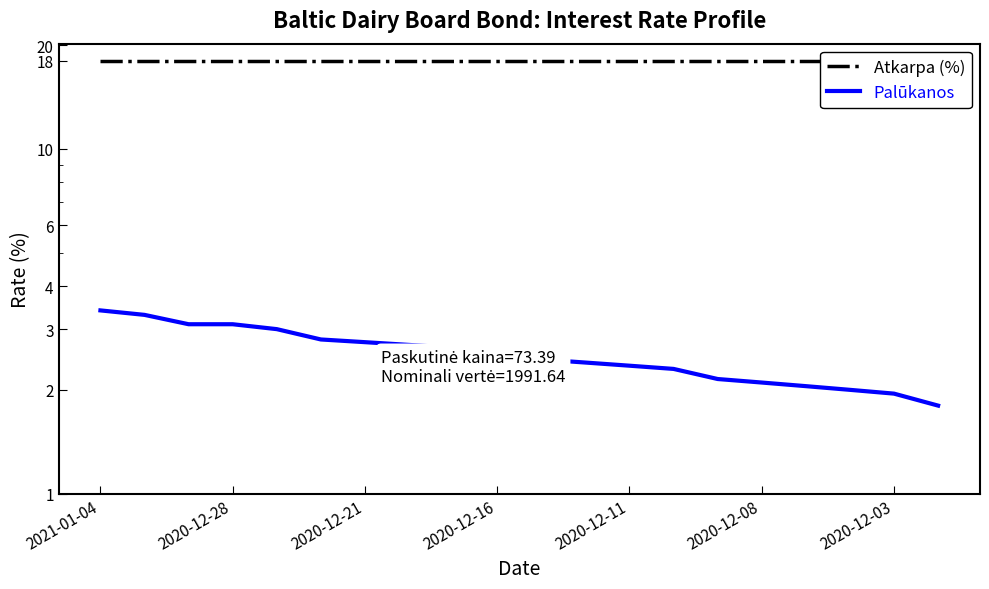

What is the difference between the Palūkanos values at 7 and 10?

0.2